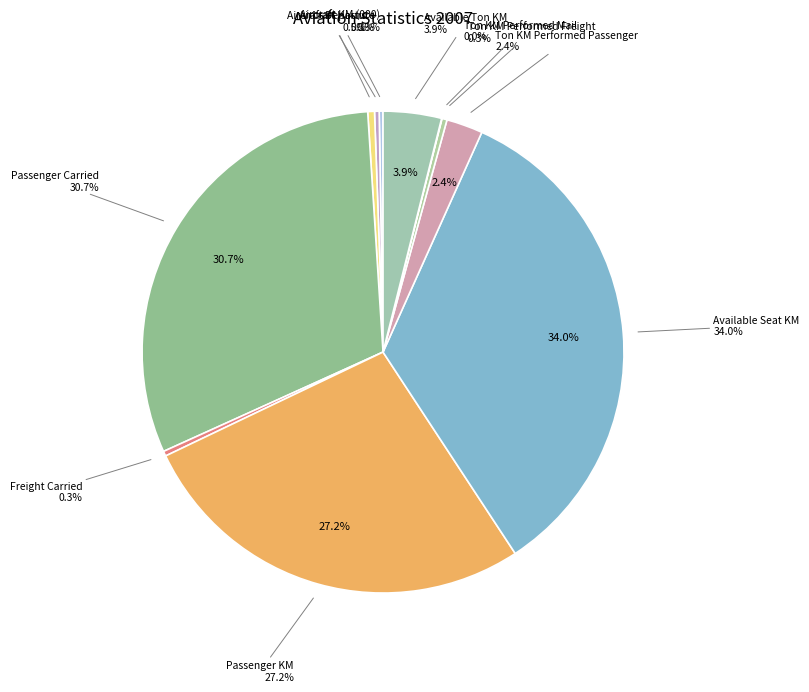

Which slice is the largest?

Available Seat KM